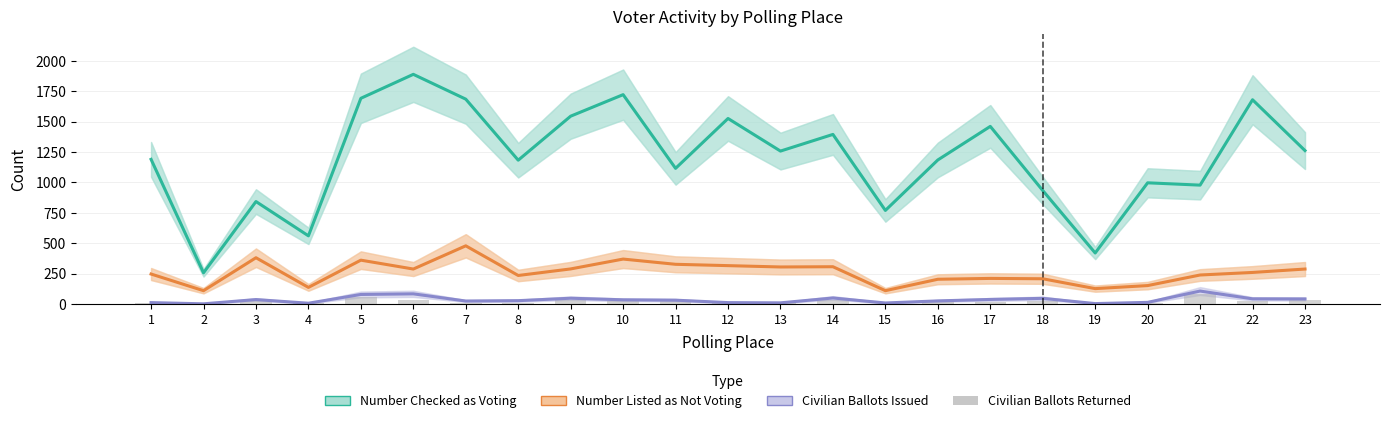

List the series in order of their peak value, highest first.

Number Checked as Voting, Number Listed as Not Voting, Civilian Ballots Issued, Civilian Ballots Returned